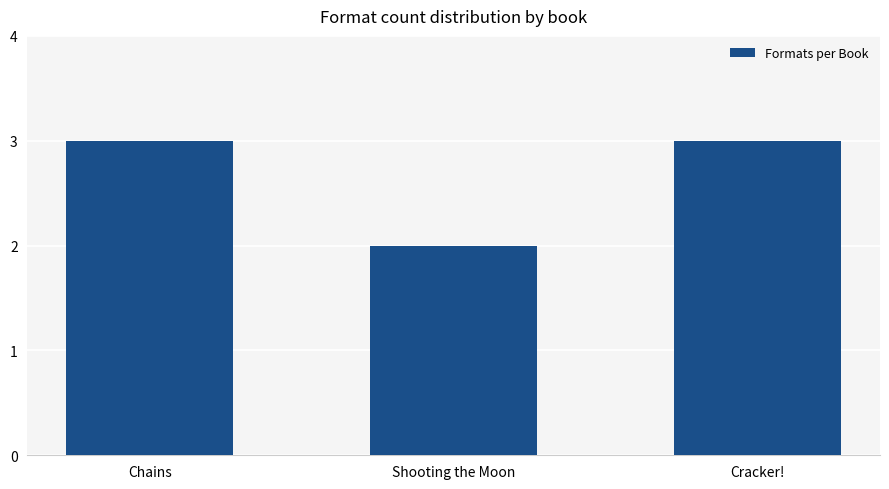

What is the label of the 2nd bar from the right?

Shooting the Moon